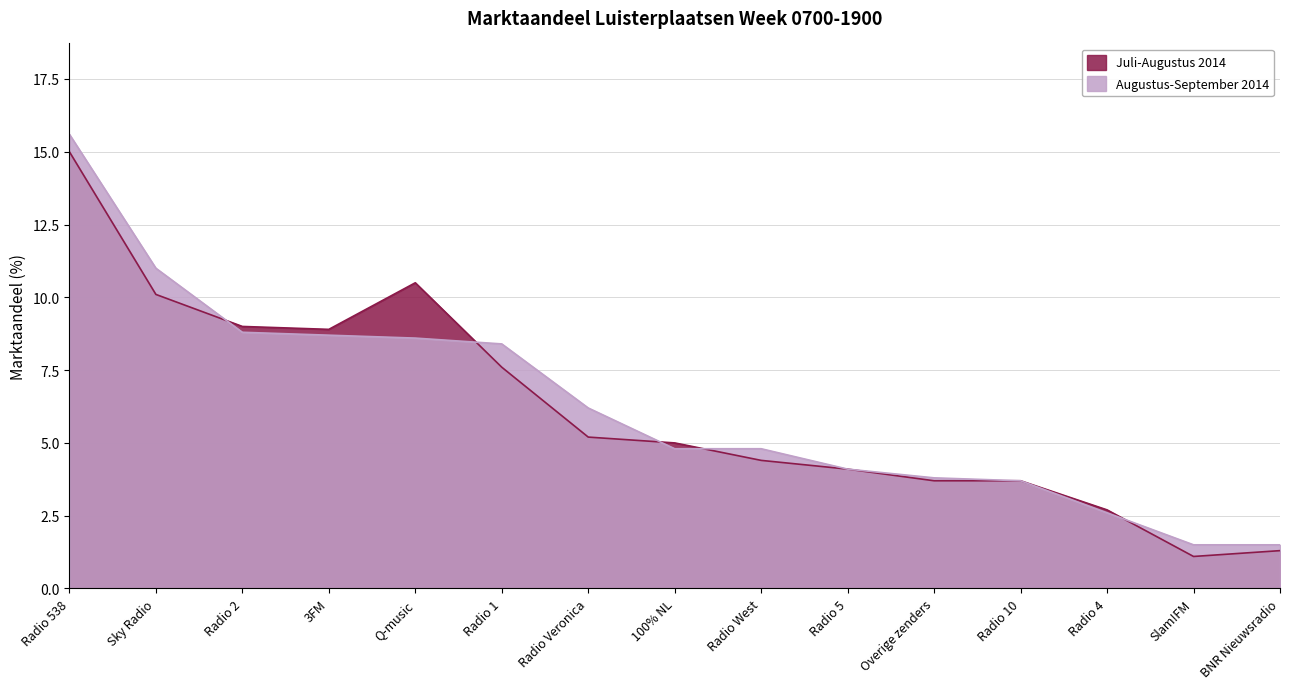

Which has a higher value, Radio 4 or Slam!FM?

Radio 4